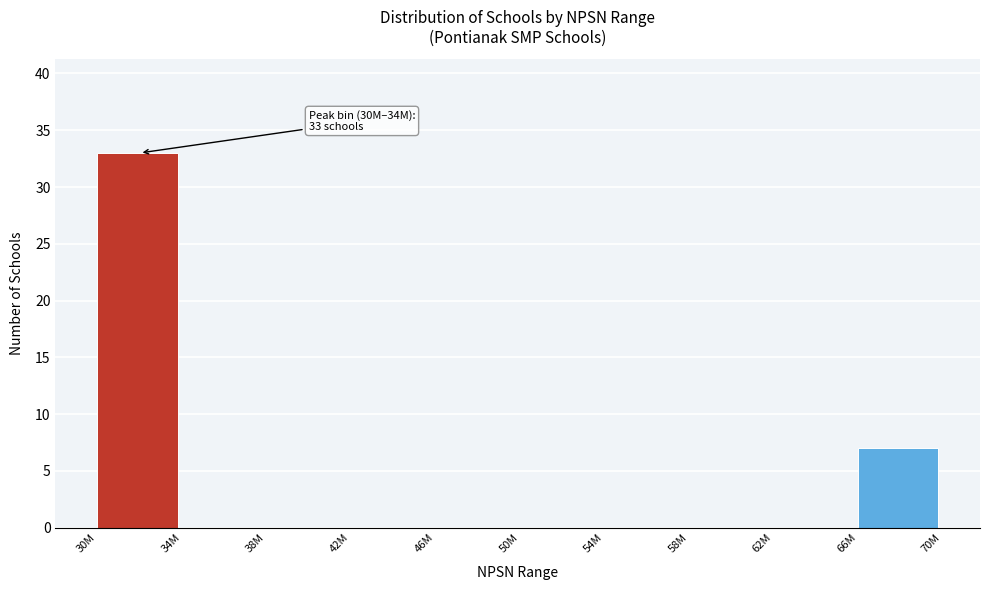

Reading right to left, list all the values displayed in this chart.

66M=7	62M=0	58M=0	54M=0	50M=0	46M=0	42M=0	38M=0	34M=0	30M=33